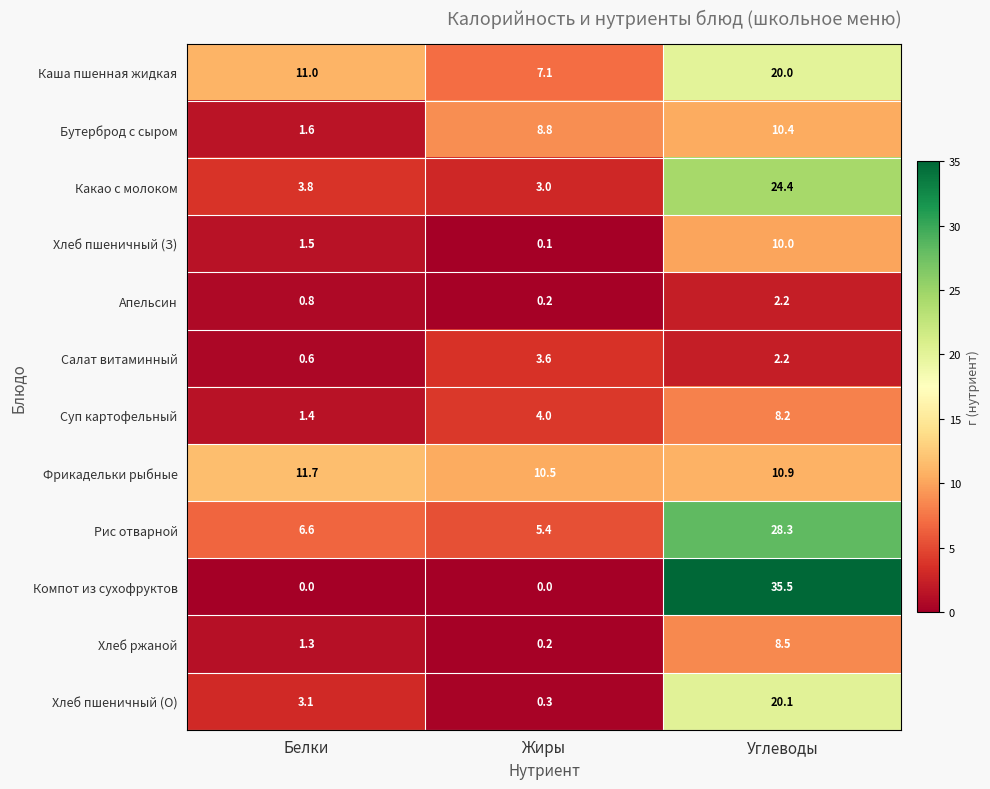

Where is Суп картофельный nearest to the value 4?

Жиры